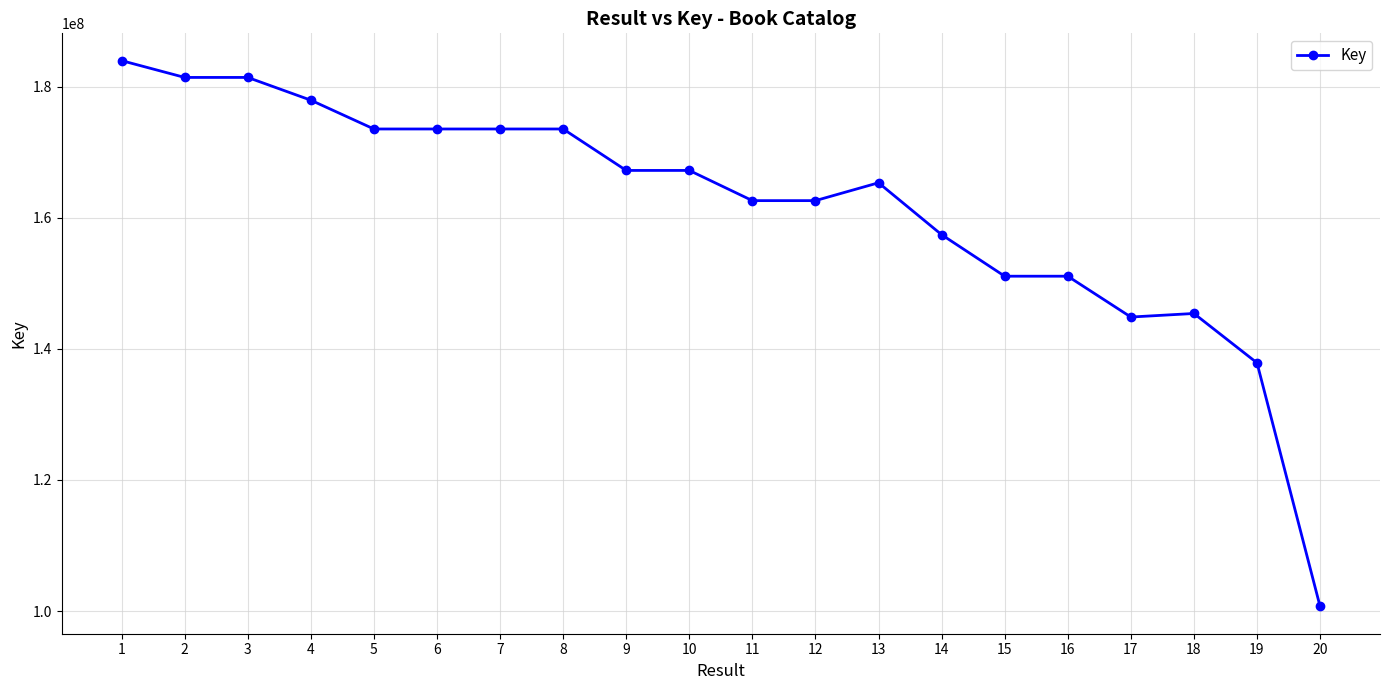

The chart shows a value of 137869114 at 19. True or false?

True